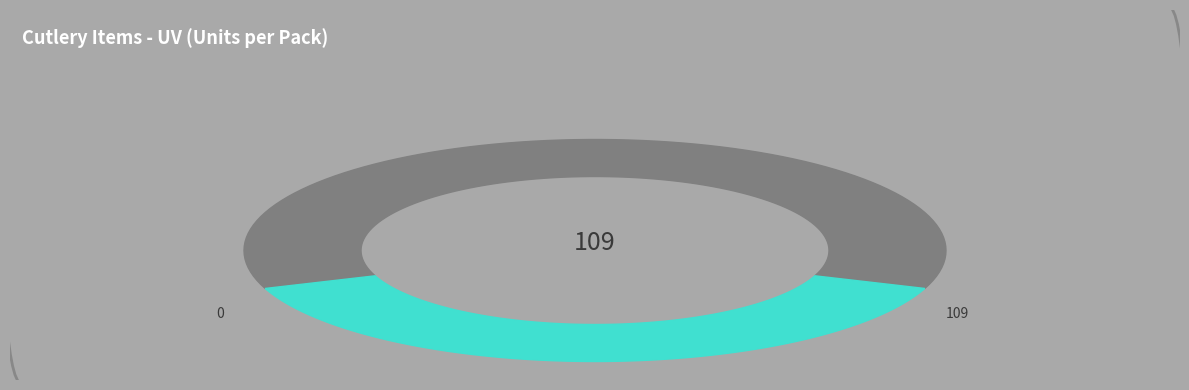

To the nearest percent, what percentage of the pie is Fourchette dessert?

11%